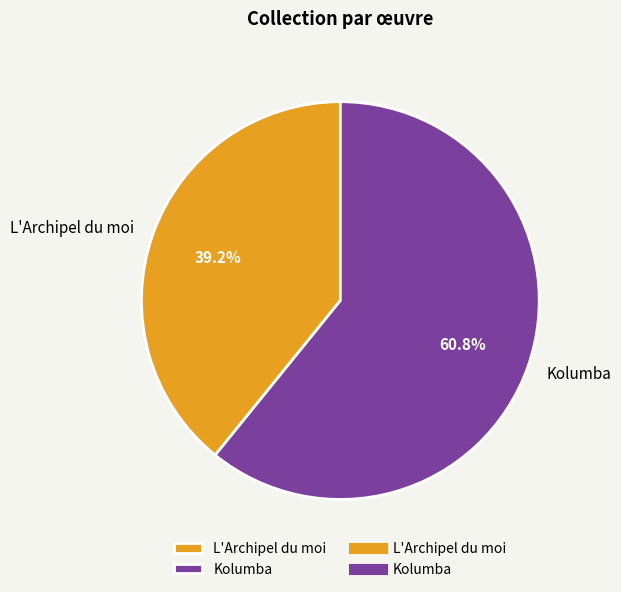

Is Kolumba the majority of the pie?

Yes